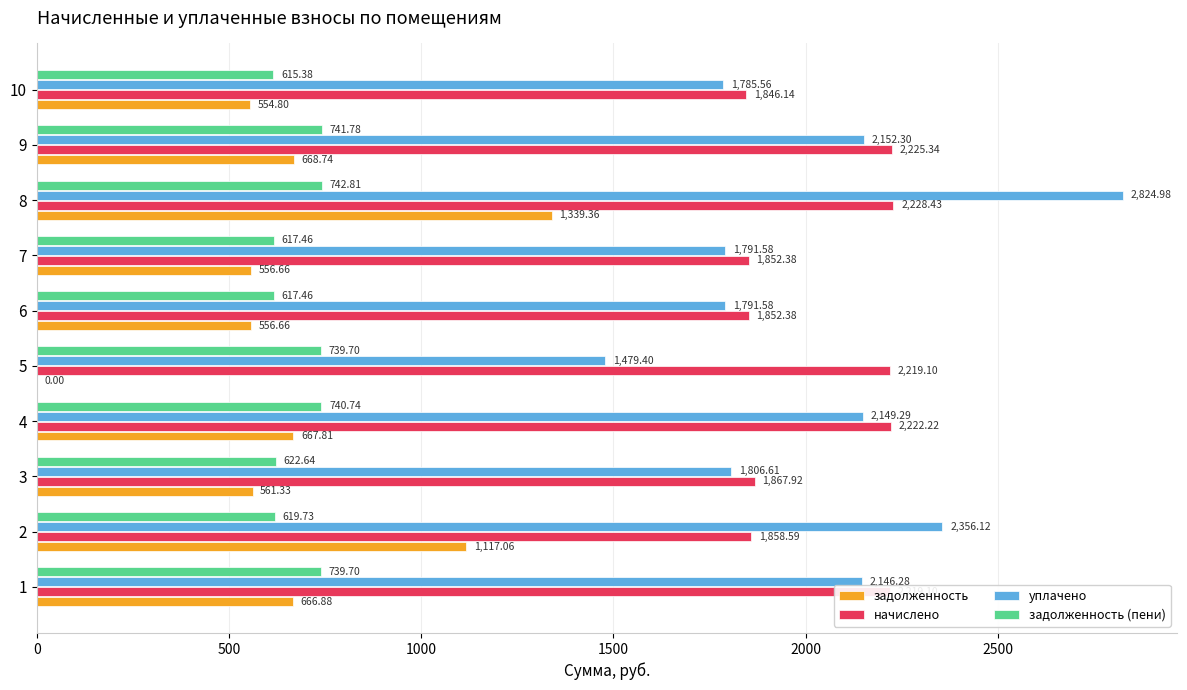

Is the value of задолженность at 2 greater than the value of уплачено at 2?

No